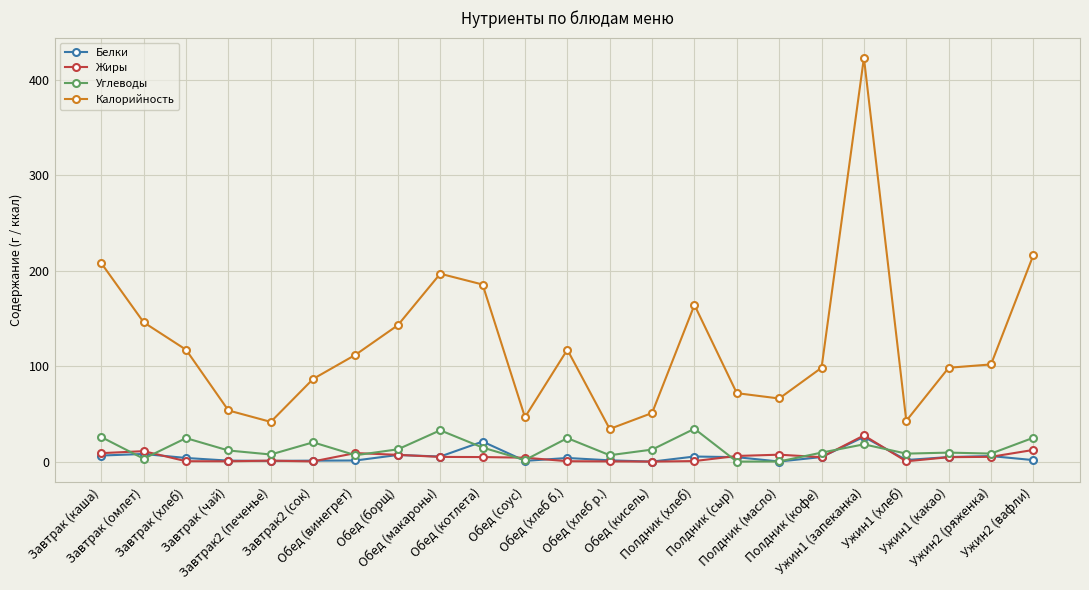

Which series has the largest range (max minus min)?

Калорийность